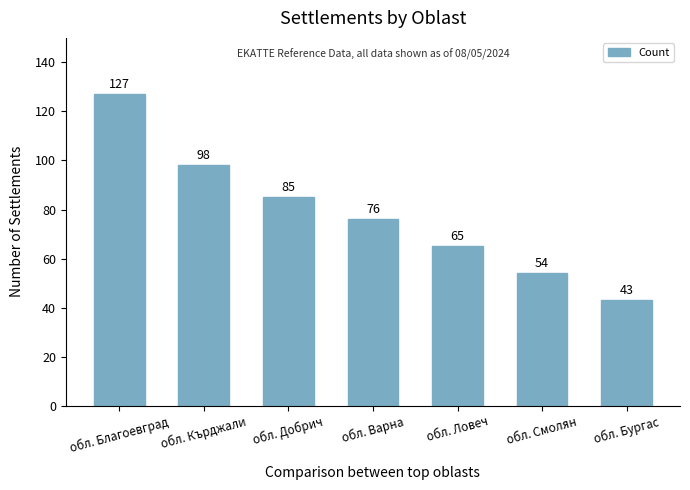

Reading left to right, list all the values displayed in this chart.

127	98	85	76	65	54	43